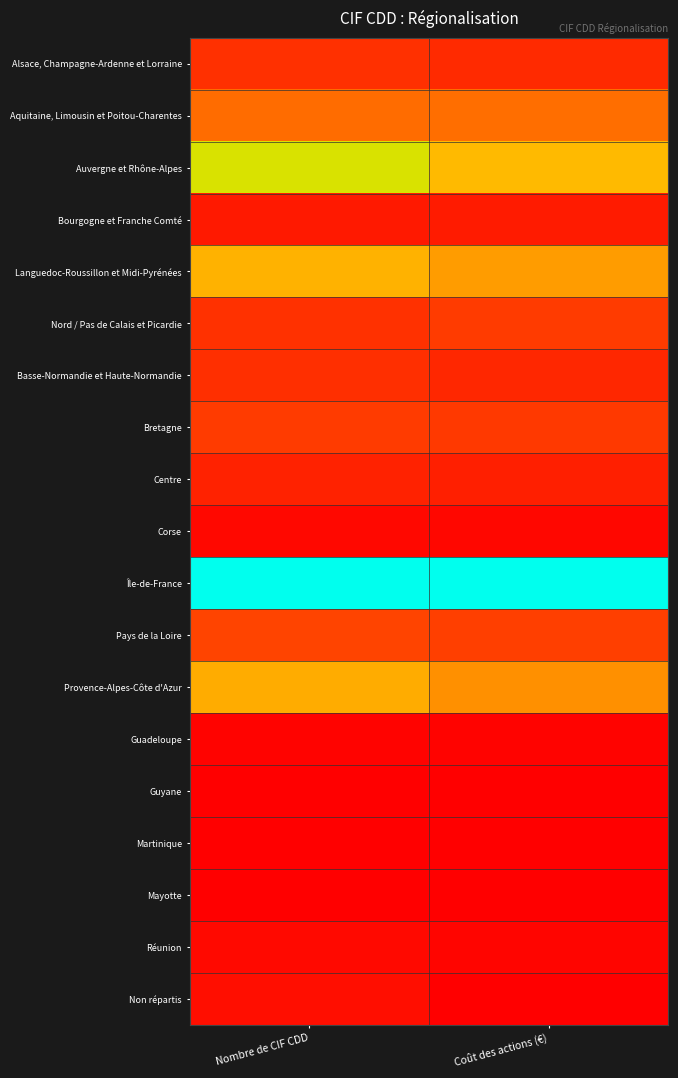

What is the maximum value shown in the chart?

1.0